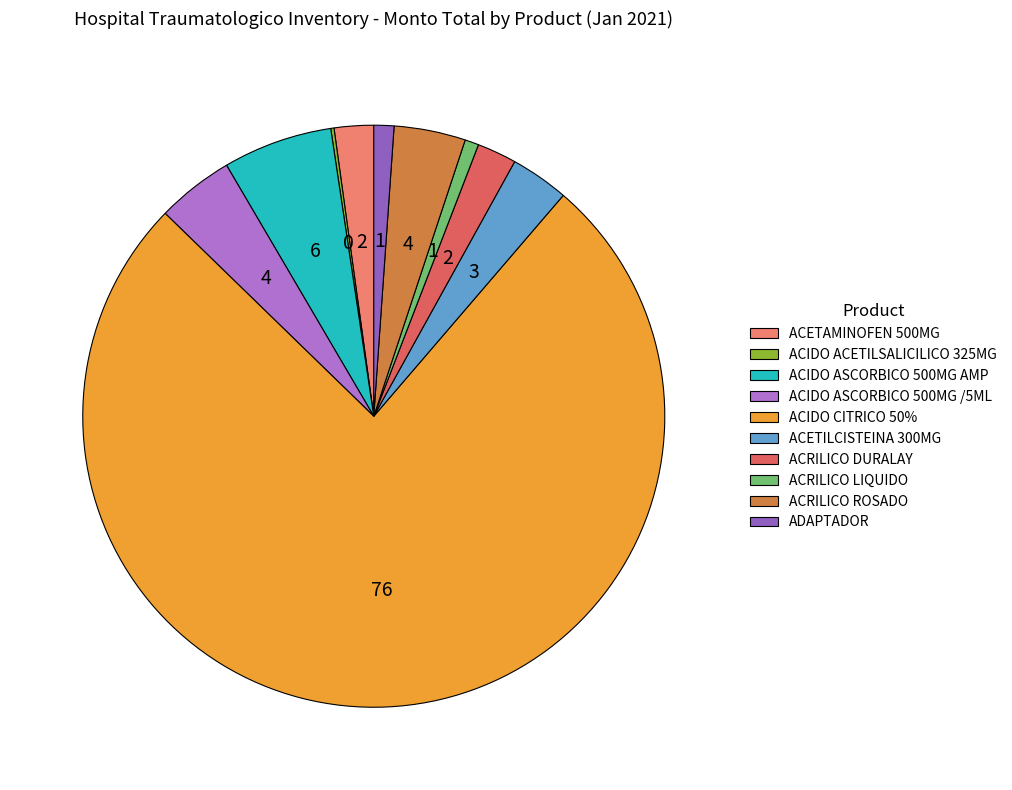

Rank the categories by value from highest to lowest.

ACIDO CITRICO EN GALON HD 50 %, ACIDO ASCORBICO VIT C 500MG/5ML AMP, ACIDO ASCORBICO VIT C 500MG /5ML, ACRILICO ROSADO, ACETILCISTEINA 300MG /3ML, ACRILICO DURALAY, ACETAMINOFEN 500MG TABLETA, ADAPTADOR, ACRILICO LIQUIDO, ACIDO ACETILSALICILICO 325MG TABLETA